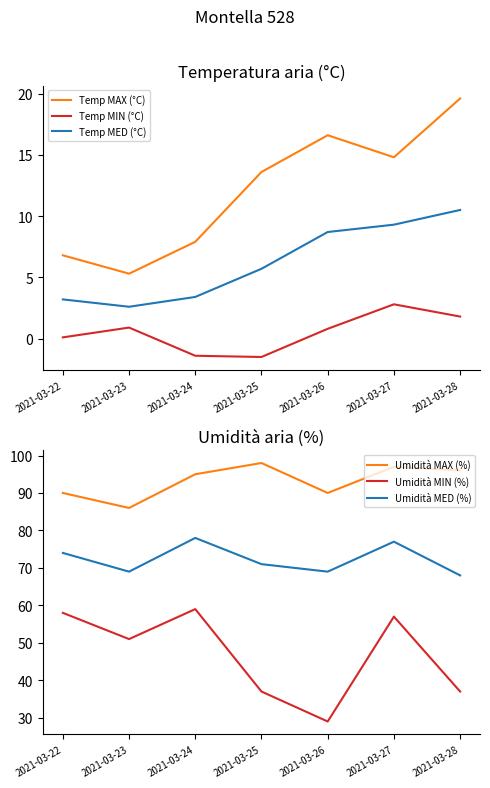

At which category is the sum across all series the highest?

2021-03-27